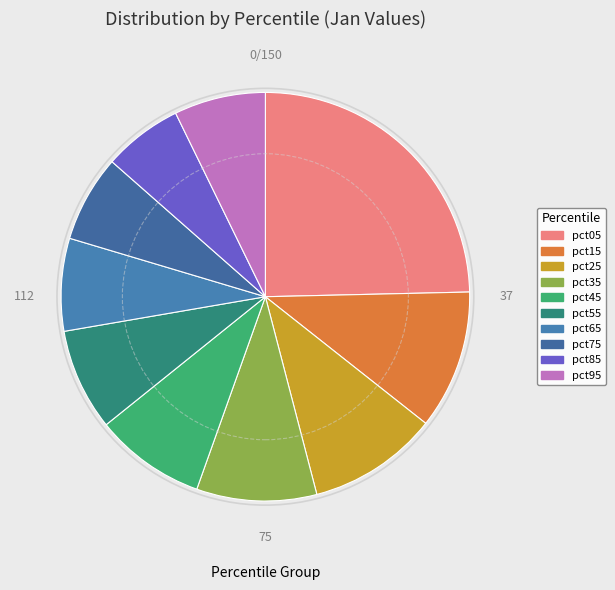

Count the number of slices in the pie.

10